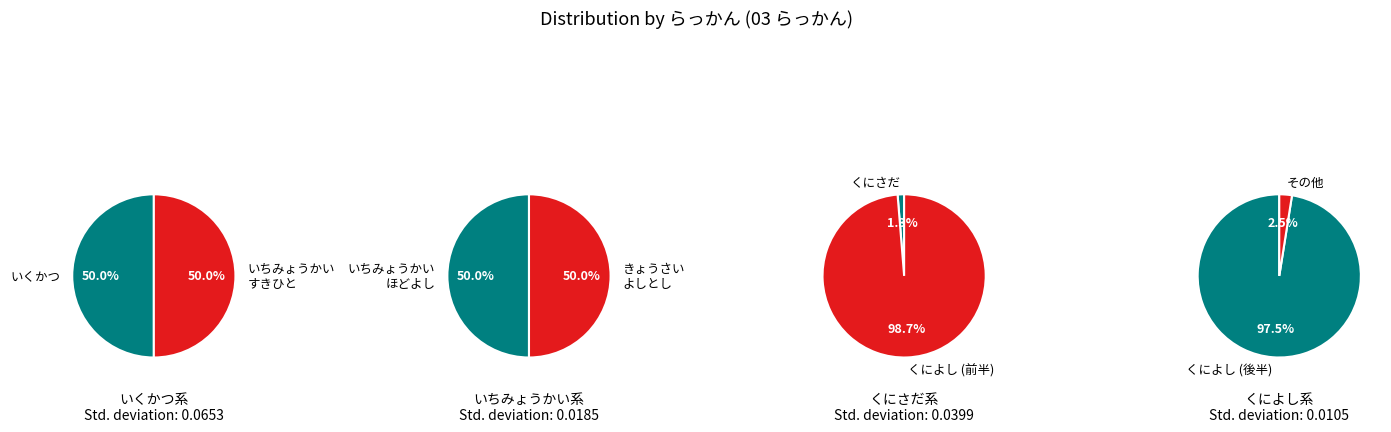

True or false: いくかつ accounts for 14% of the total.

False